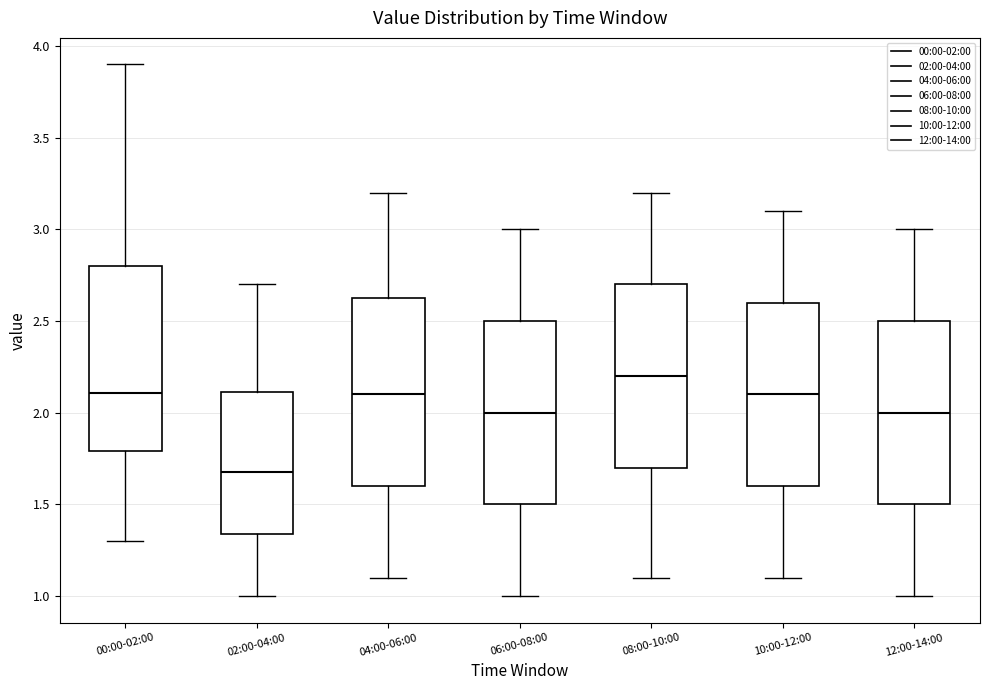

Where does the lower whisker of the box for 00:00-02:00 end on the y-axis? The values are not printed on the chart, so give them approximately, as read against the axis.

1.30